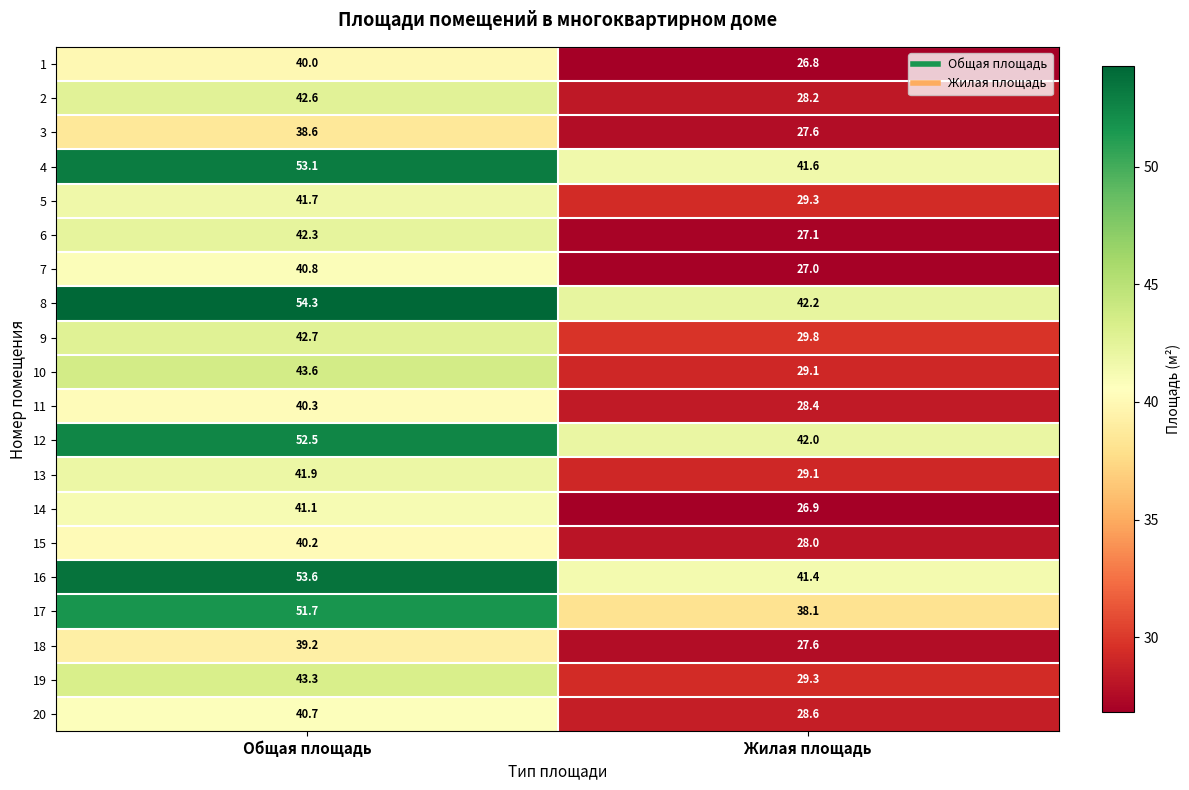

How many data points does each series have?

2